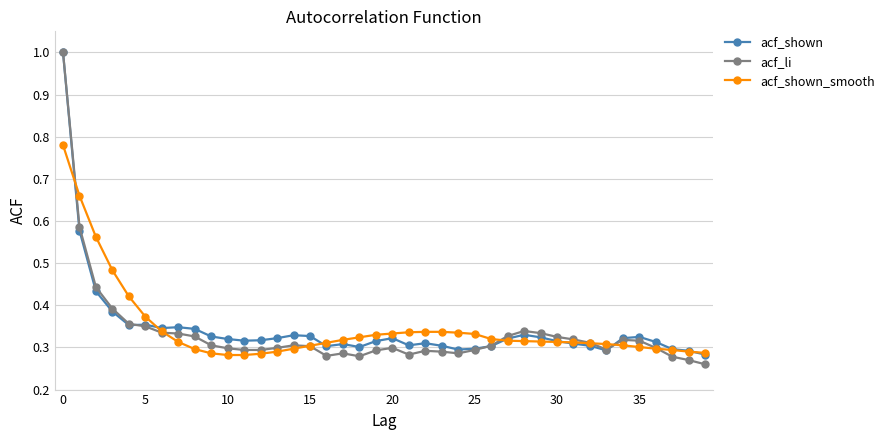

Does the chart display data point markers on the line(s)?

Yes